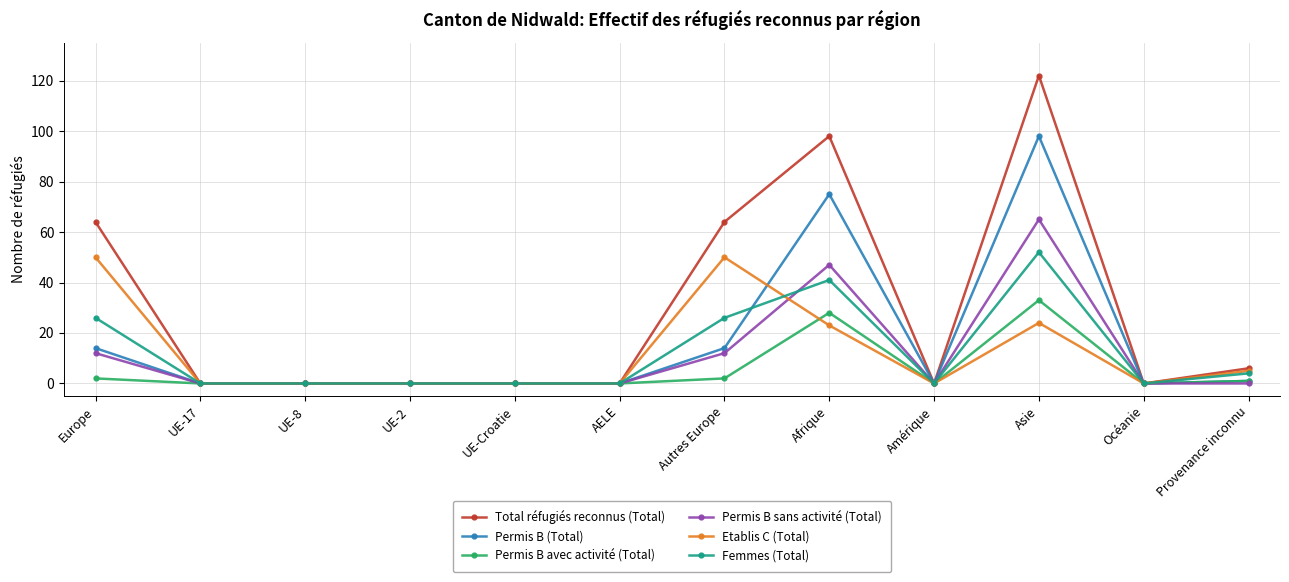

What is the total value across all series at Afrique?

312